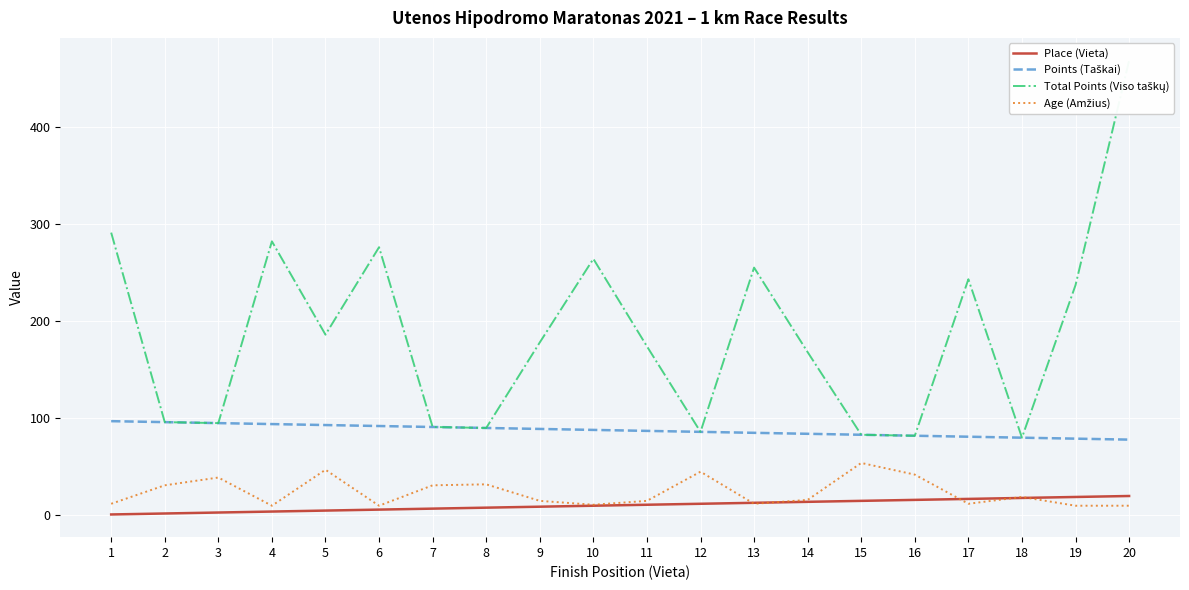

What is the smallest value displayed?

1